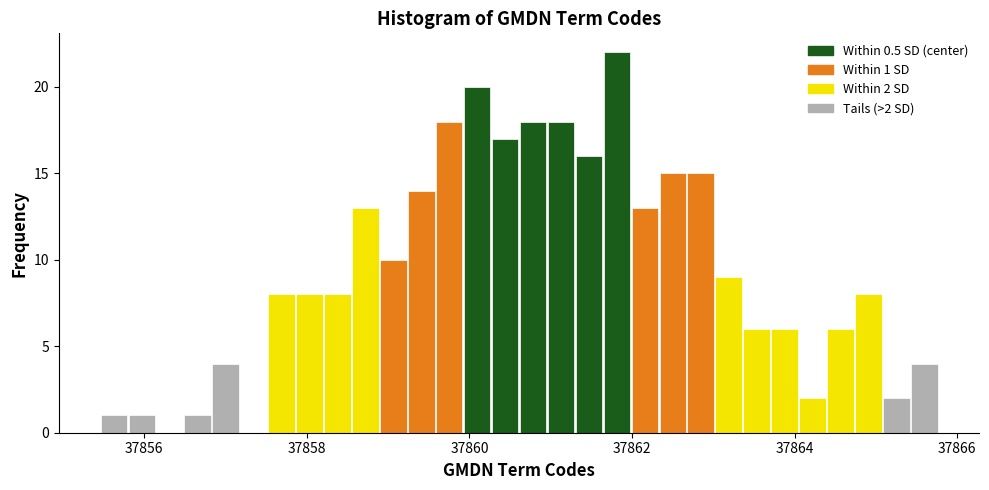

Around what value on the x-axis is the tallest bar? Give the approximate position of its centre, as read against the axis.

37861.8